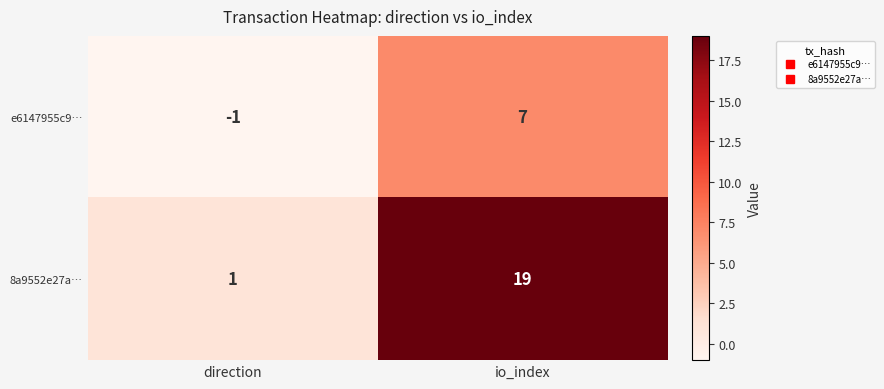

How many data points in e6147955c9… are less than 7?

1